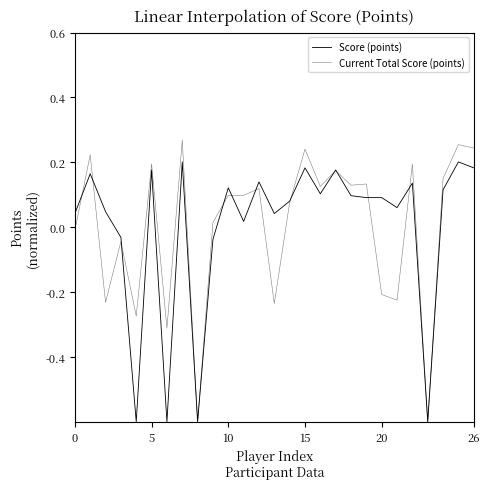

Does the chart have visible grid lines?

No